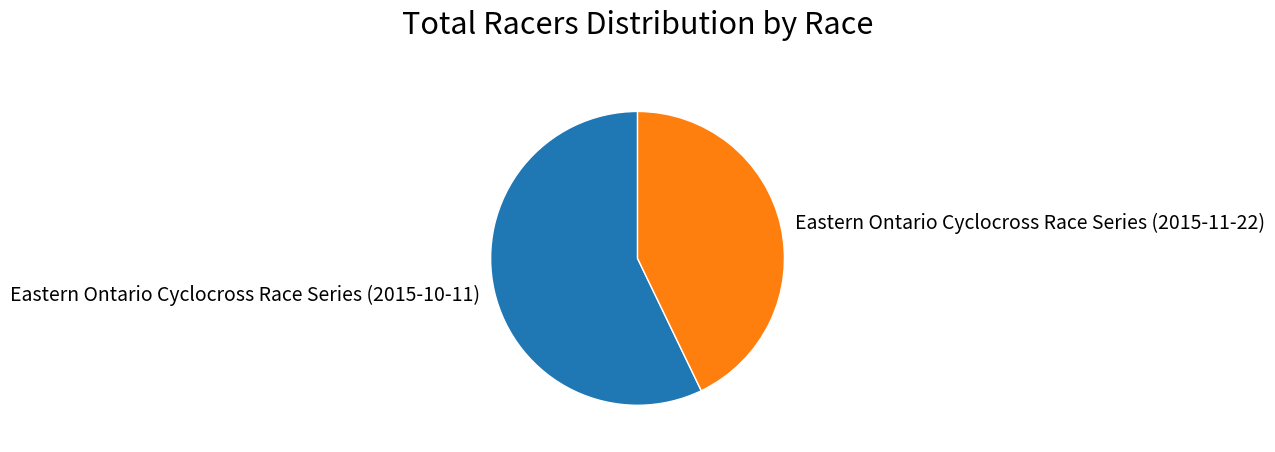

What is the largest slice in the pie chart?

Eastern Ontario Cyclocross Race Series (2015-10-11)